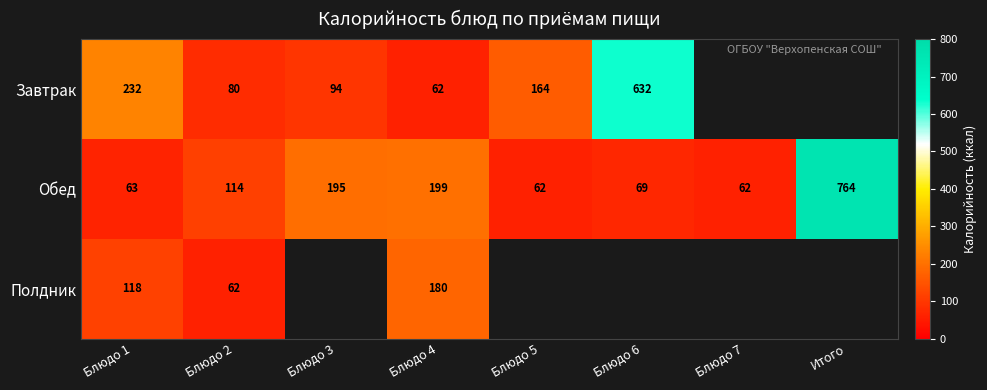

Rank the series at Блюдо 2 from highest to lowest value.

Обед, Завтрак, Полдник